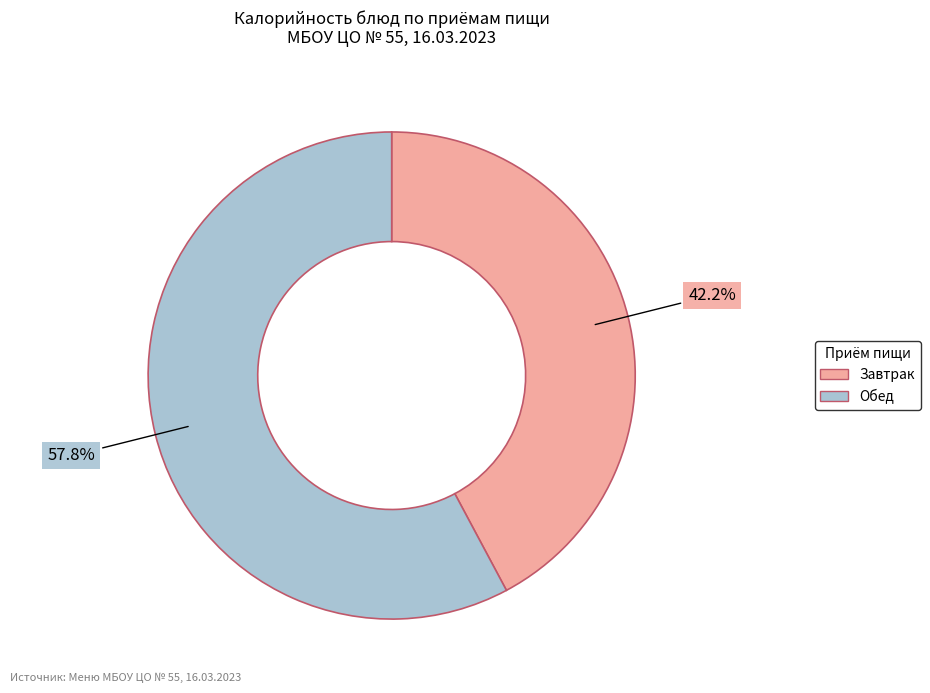

Count the number of slices in the pie.

2